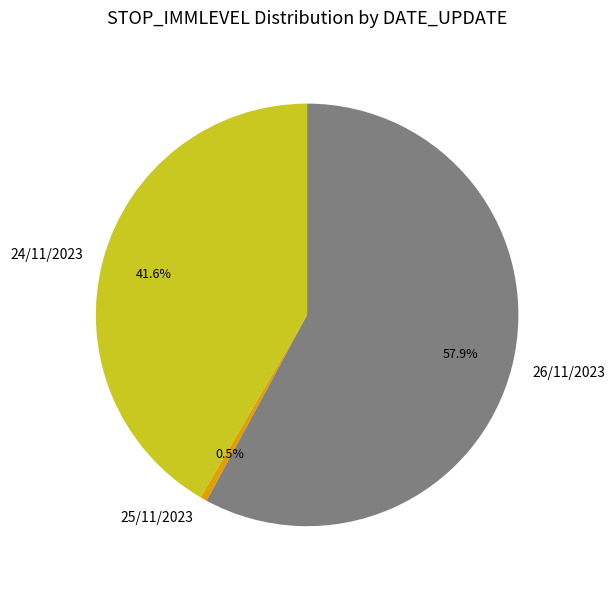

To the nearest percent, what is the difference between the largest and smallest slice percentages?

57%